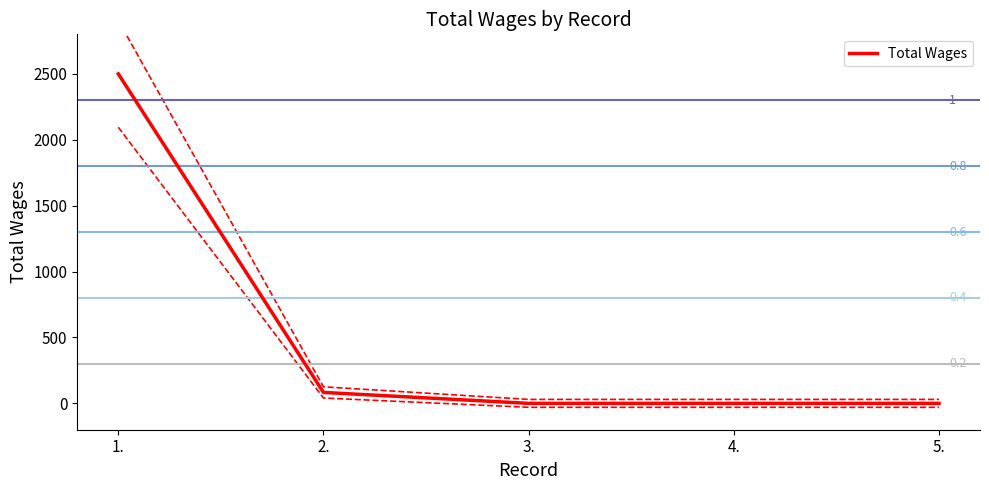

The chart shows a value of 2500 at 1.. True or false?

True